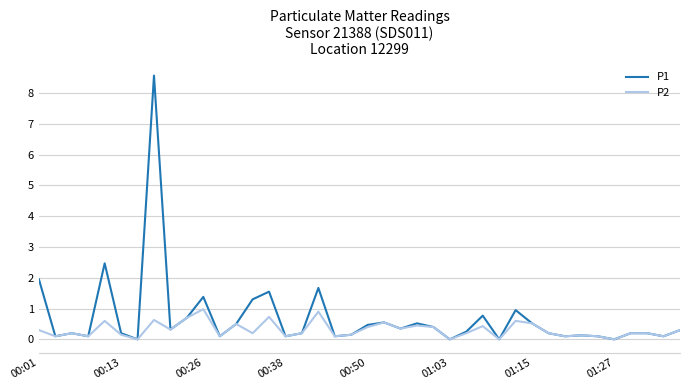

What is the maximum value shown in the chart?

8.6